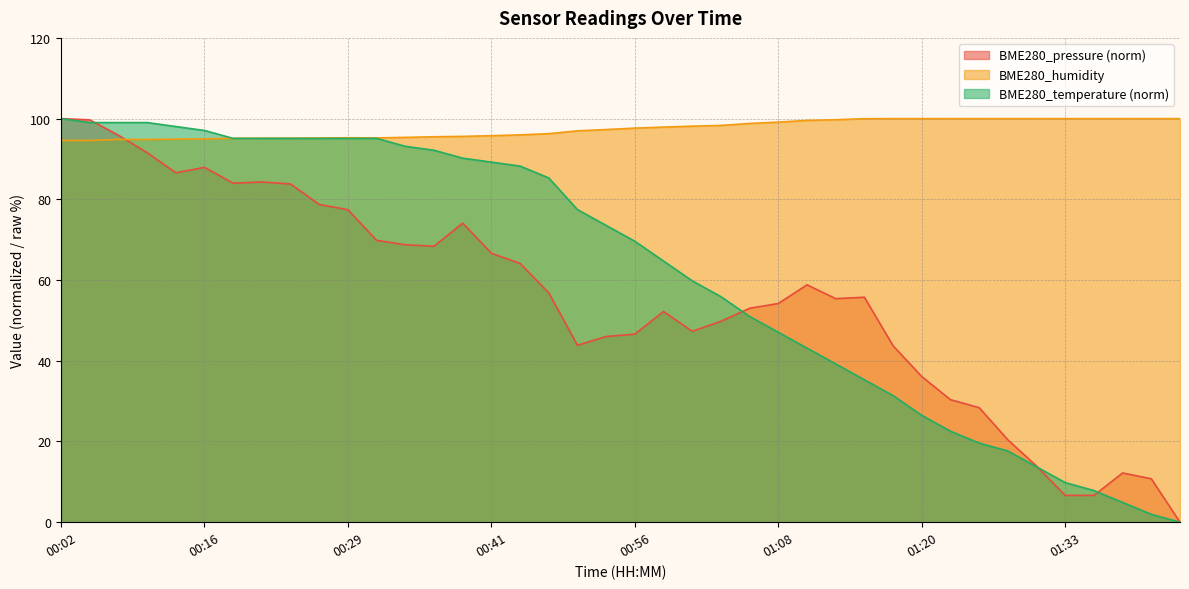

Where does the BME280_pressure series first go above 55?

00:02